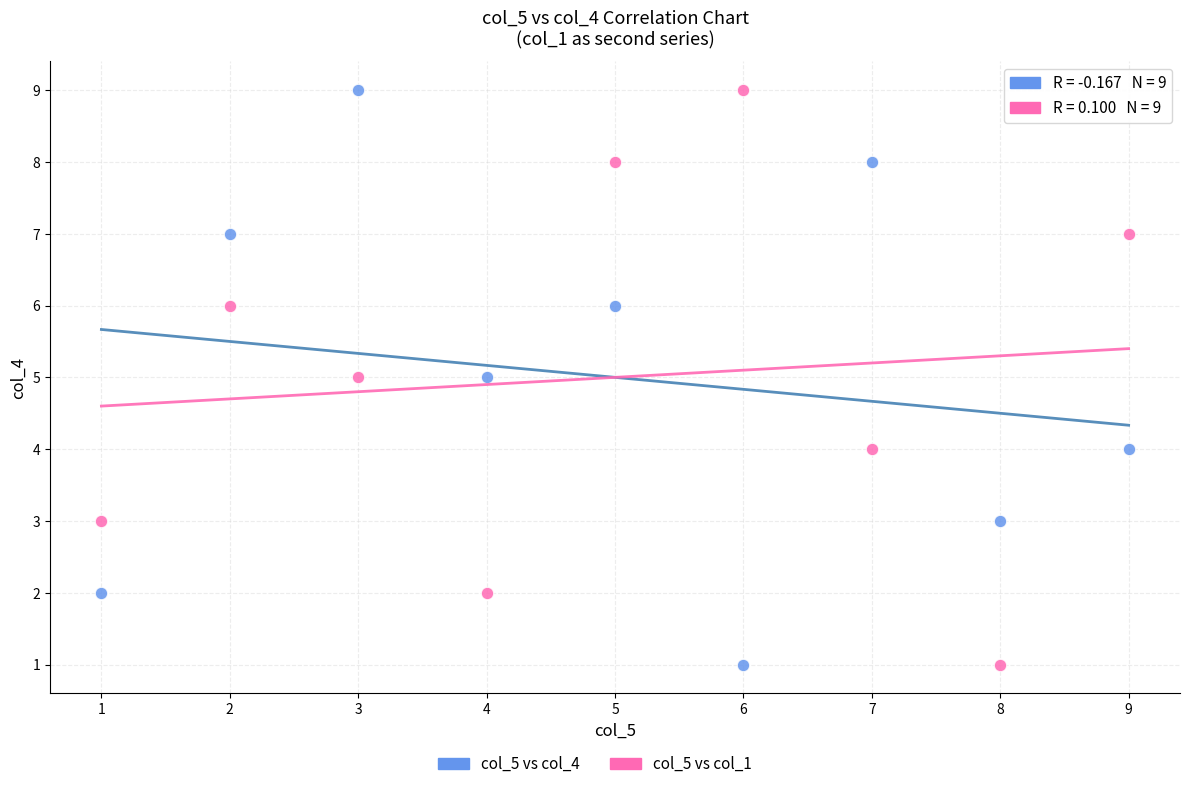

What is the X range (max minus min) for the scatter plot?

8